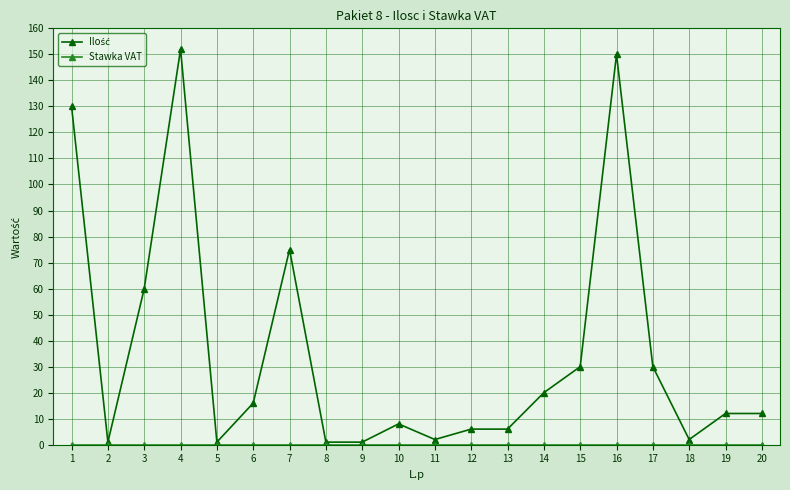

How many categories are shown in the chart?

20